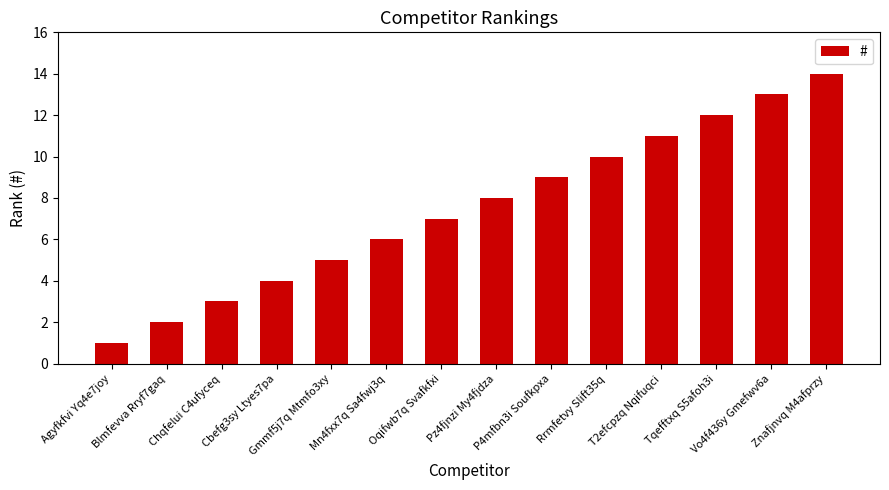

Which category has the lowest value across all series?

Agyfkfvi Yq4e7joy